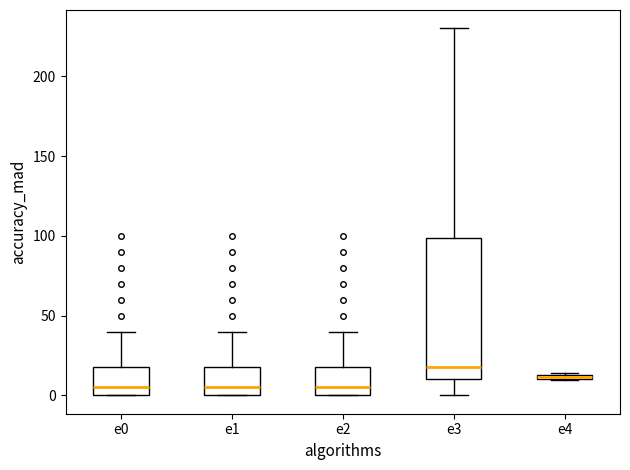

Comparing the boxes themselves (not the whiskers), which one is the tallest?

e3